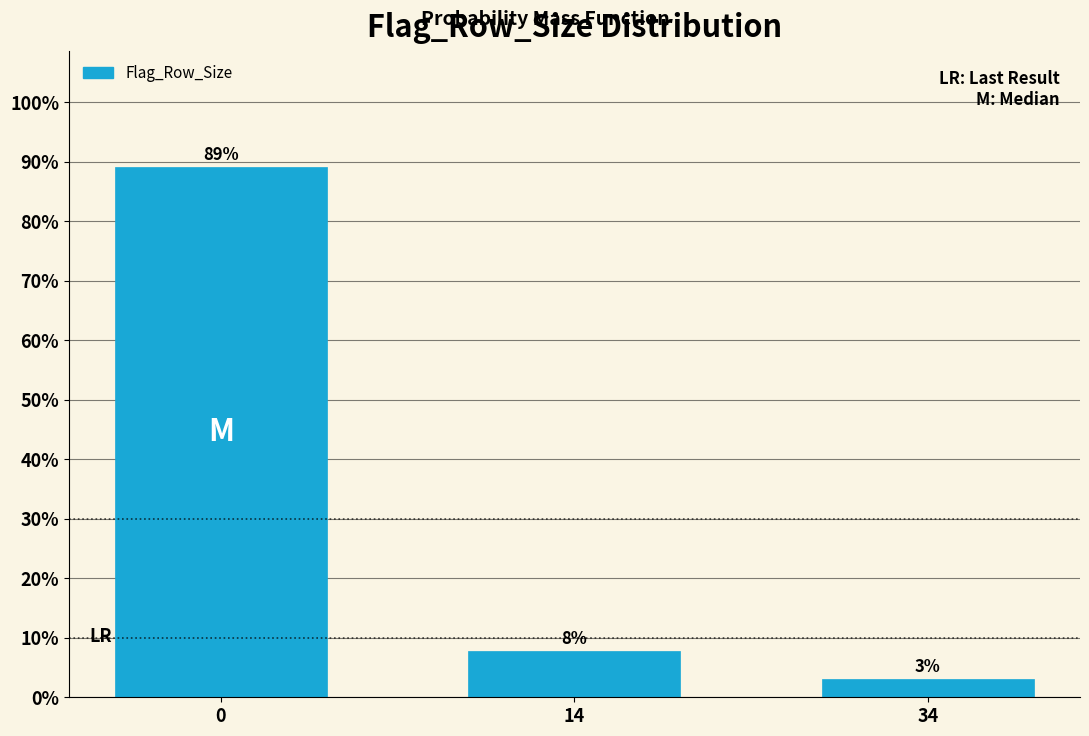

Does the chart contain any negative values?

No